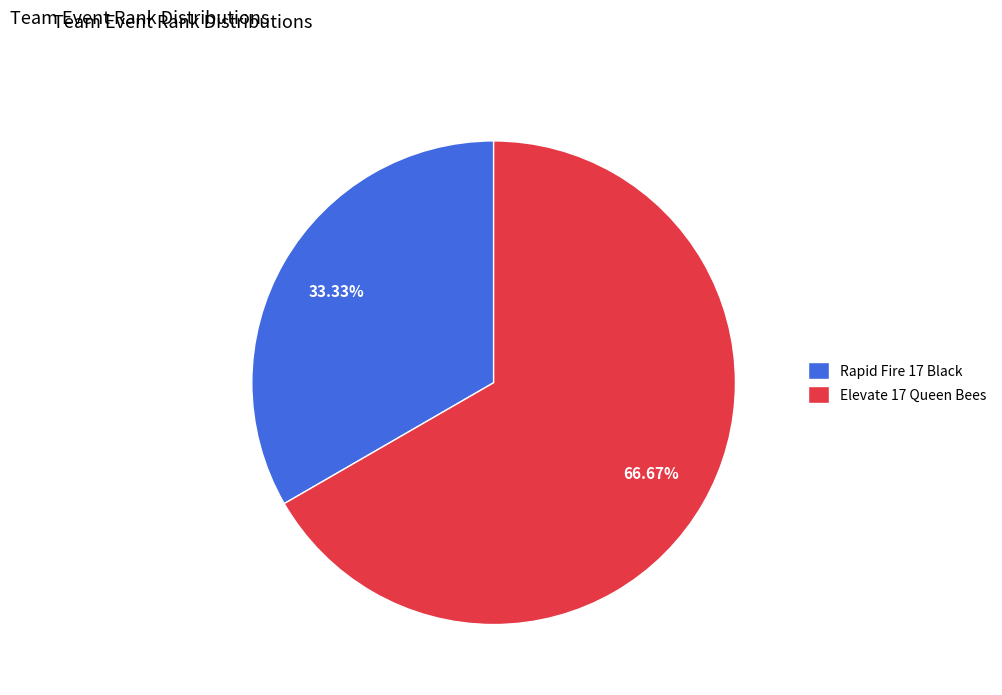

Which slice represents more than half of the pie?

Elevate 17 Queen Bees